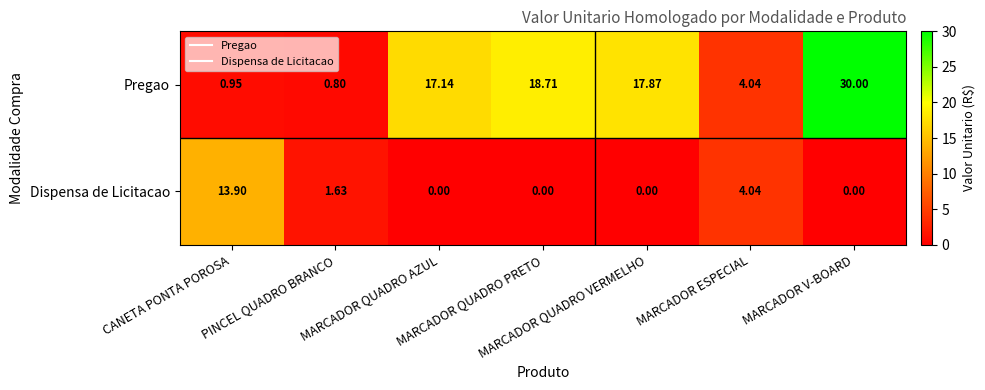

Which series has the largest range (max minus min)?

Pregao